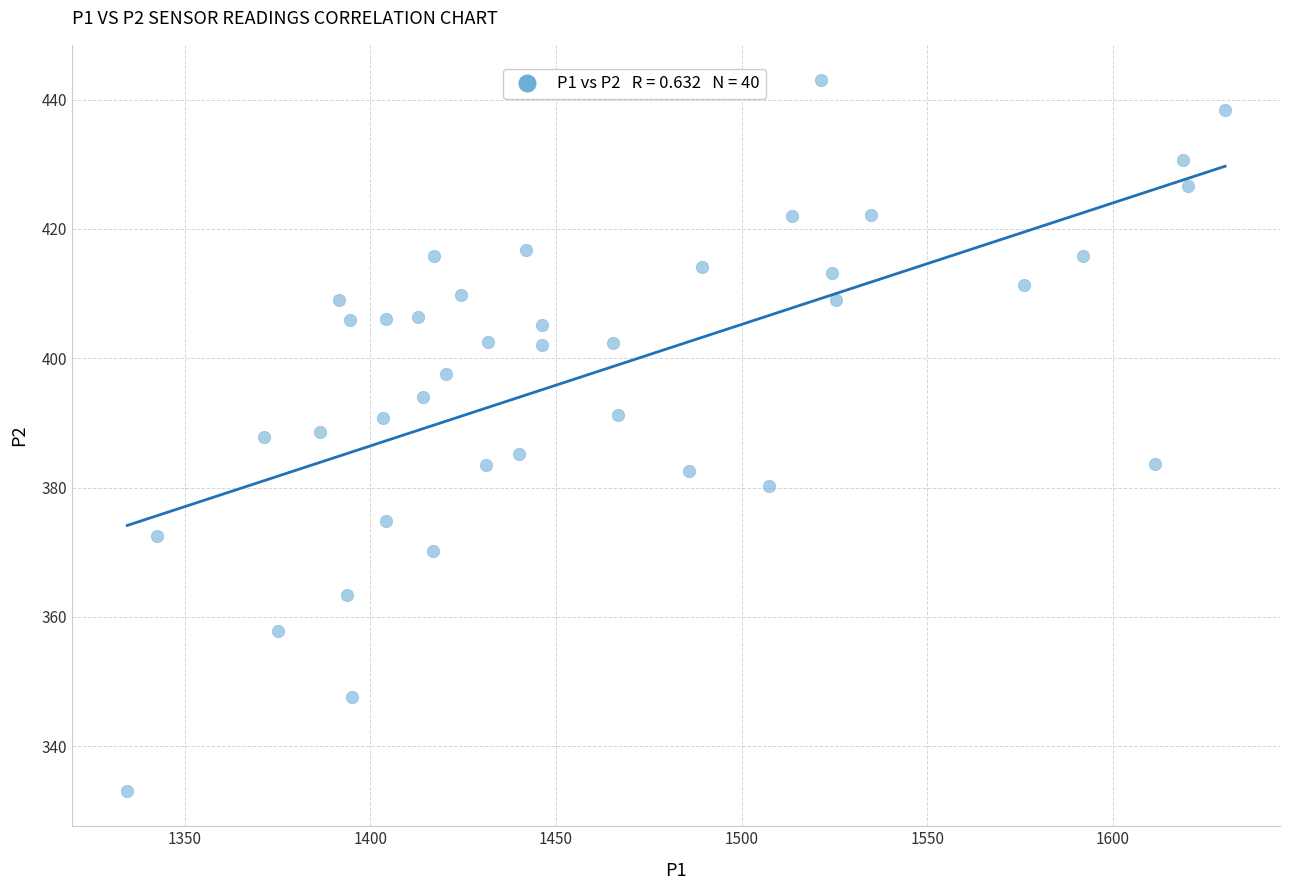

What is the range of X values (max minus min)?

295.7